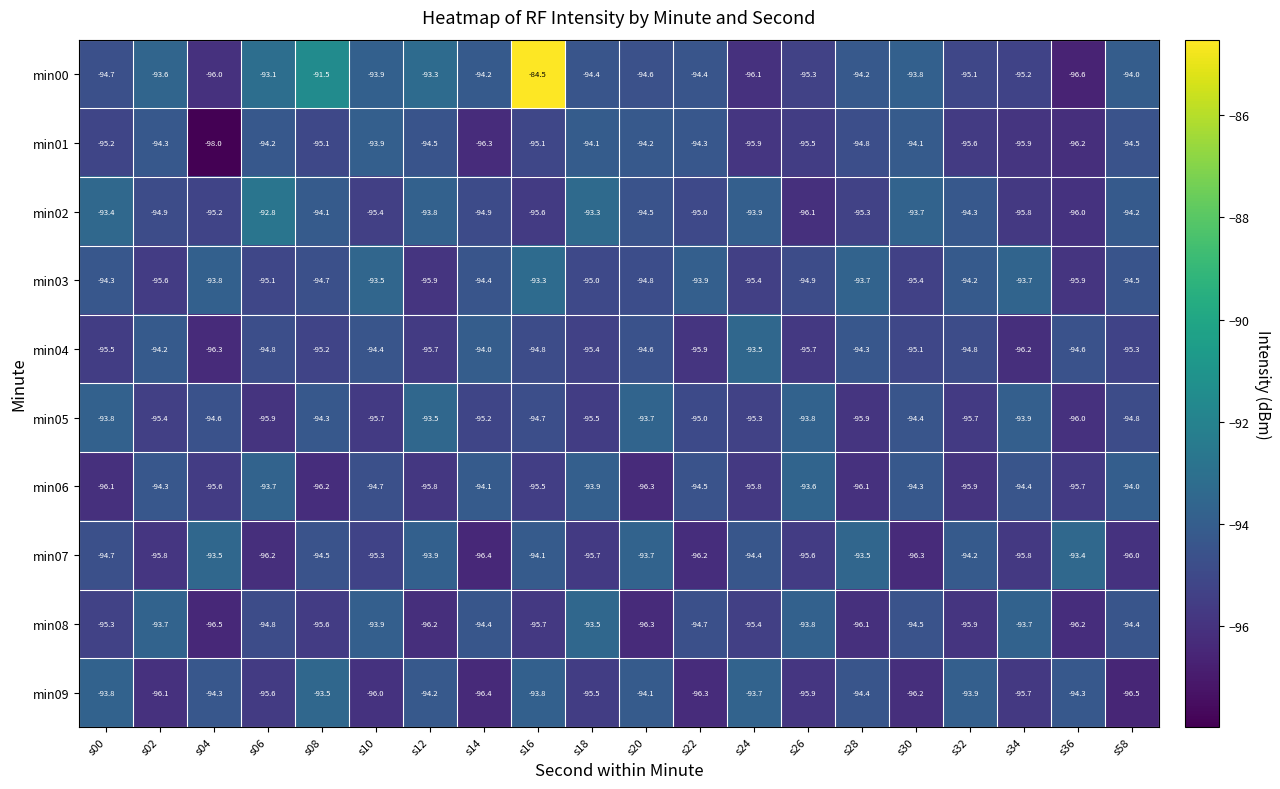

What is the average value of the min09 series?

-95.0